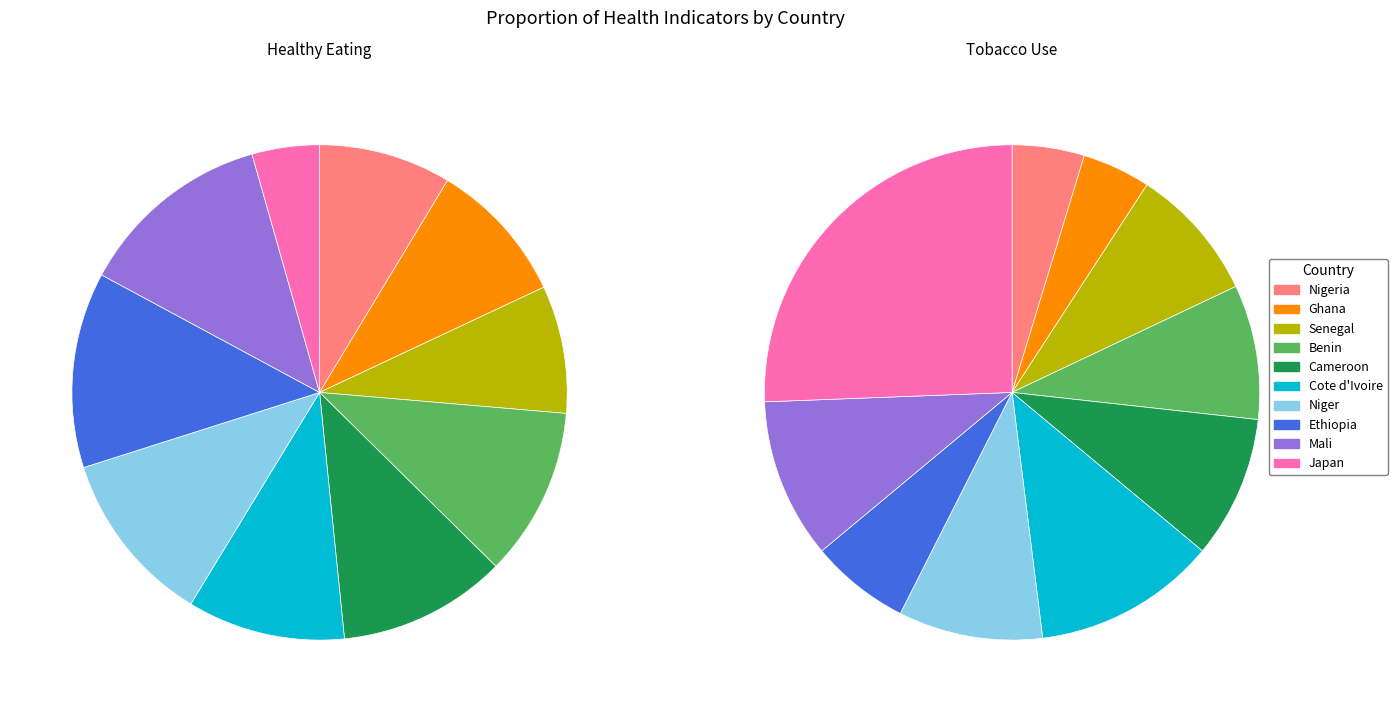

True or false: Benin accounts for 4% of the total.

False